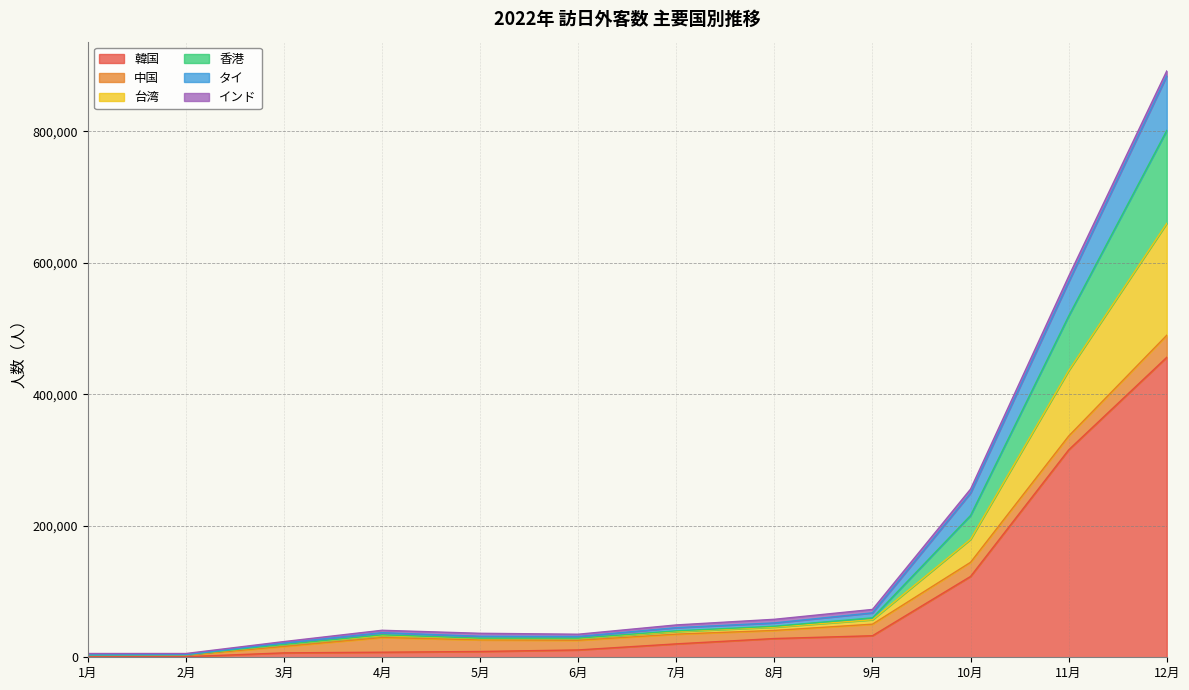

What is the spread (max minus min) of values at 1月?

4467